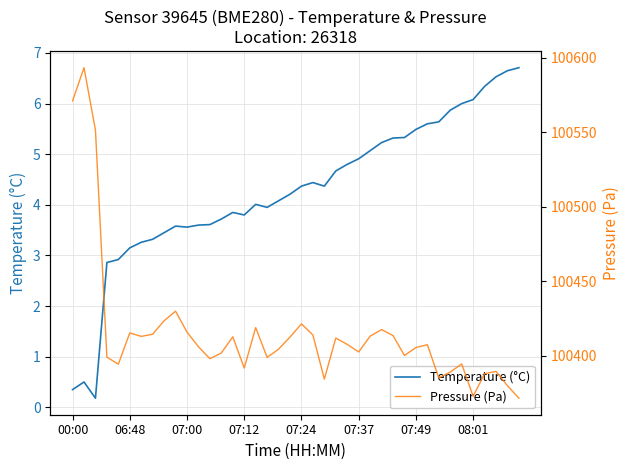

Read the Pressure (Pa) value at 26.

100413.3